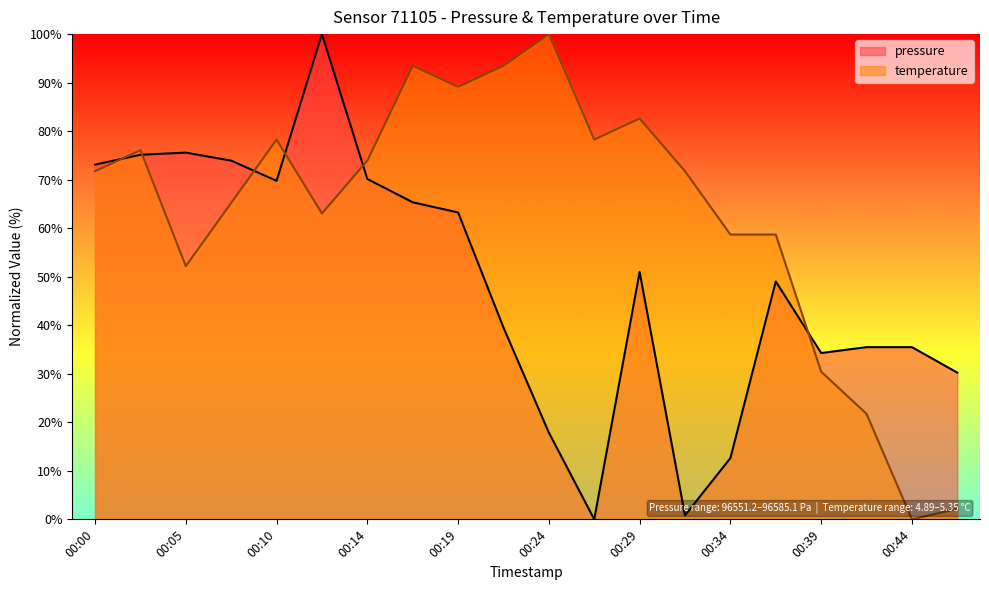

Reading right to left, transcribe all the data shown in this chart.

pressure: 00:46=30.2	00:44=35.5	00:41=35.5	00:39=34.3	00:36=49.0	00:34=12.6	00:31=0.8	00:29=51.0	00:27=0.0	00:24=17.9	00:22=39.5	00:19=63.2	00:17=65.3	00:14=70.1	00:12=100.0	00:10=69.8	00:07=73.9	00:05=75.6	00:02=75.1	00:00=73.1
temperature: 00:46=2.2	00:44=0.0	00:41=21.7	00:39=30.4	00:36=58.7	00:34=58.7	00:31=71.7	00:29=82.6	00:27=78.3	00:24=100.0	00:22=93.5	00:19=89.1	00:17=93.5	00:14=73.9	00:12=63.0	00:10=78.3	00:07=65.2	00:05=52.2	00:02=76.1	00:00=71.7